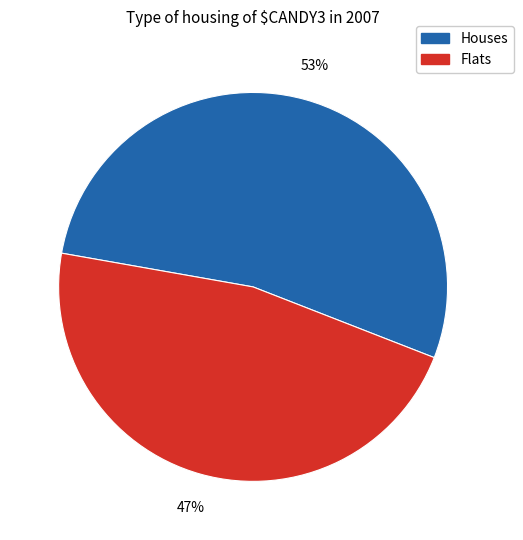

To the nearest percent, what is the difference between the largest and smallest slice percentages?

6%